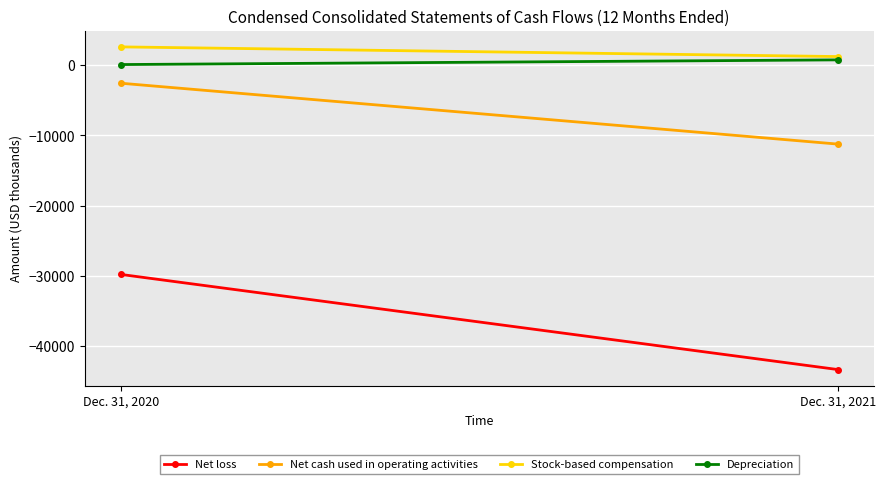

True or false: Depreciation has a value of 53 at Dec. 31, 2020.

False